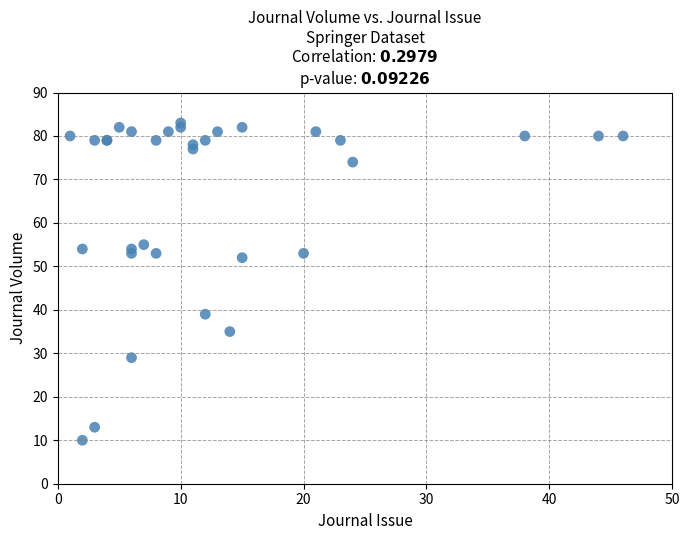

What Y value in the scatter plot is closest to 46?

52